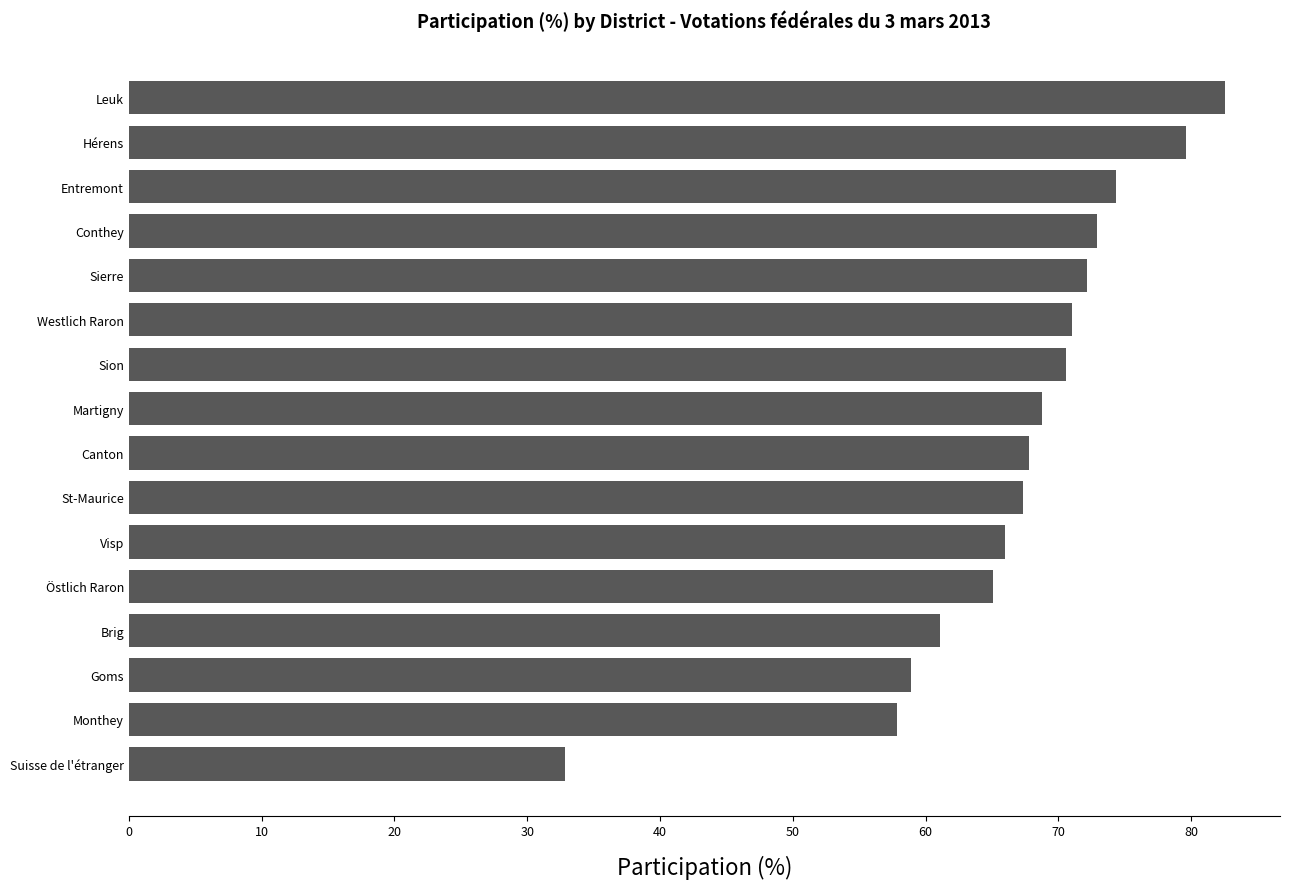

What is the maximum value shown in the chart?

82.6